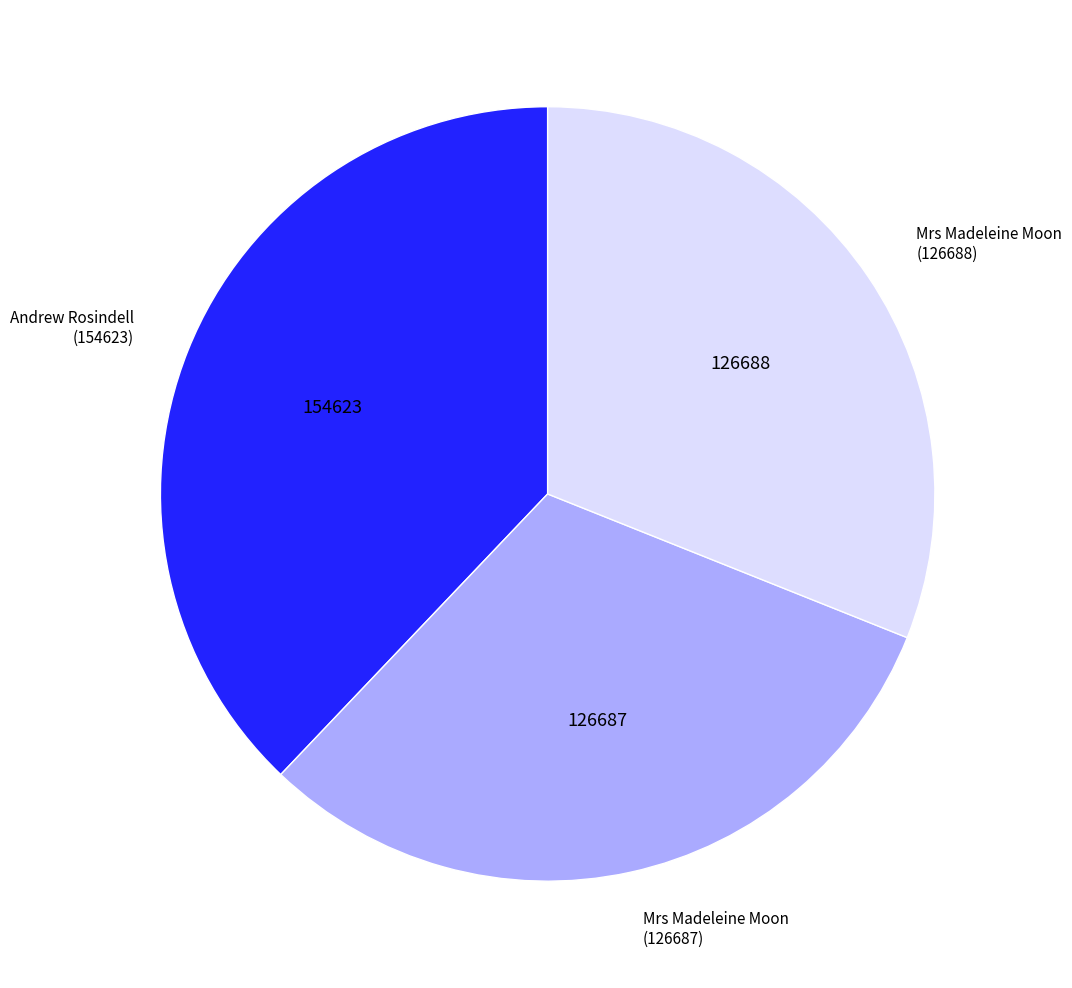

How many slices are in this pie chart?

3